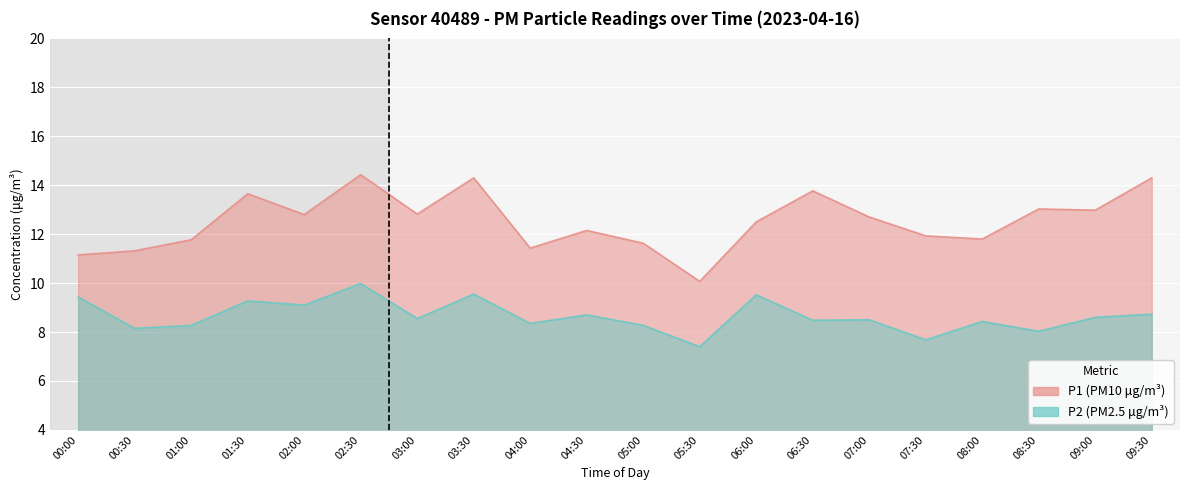

How many values in the P1 series are below 12?

8